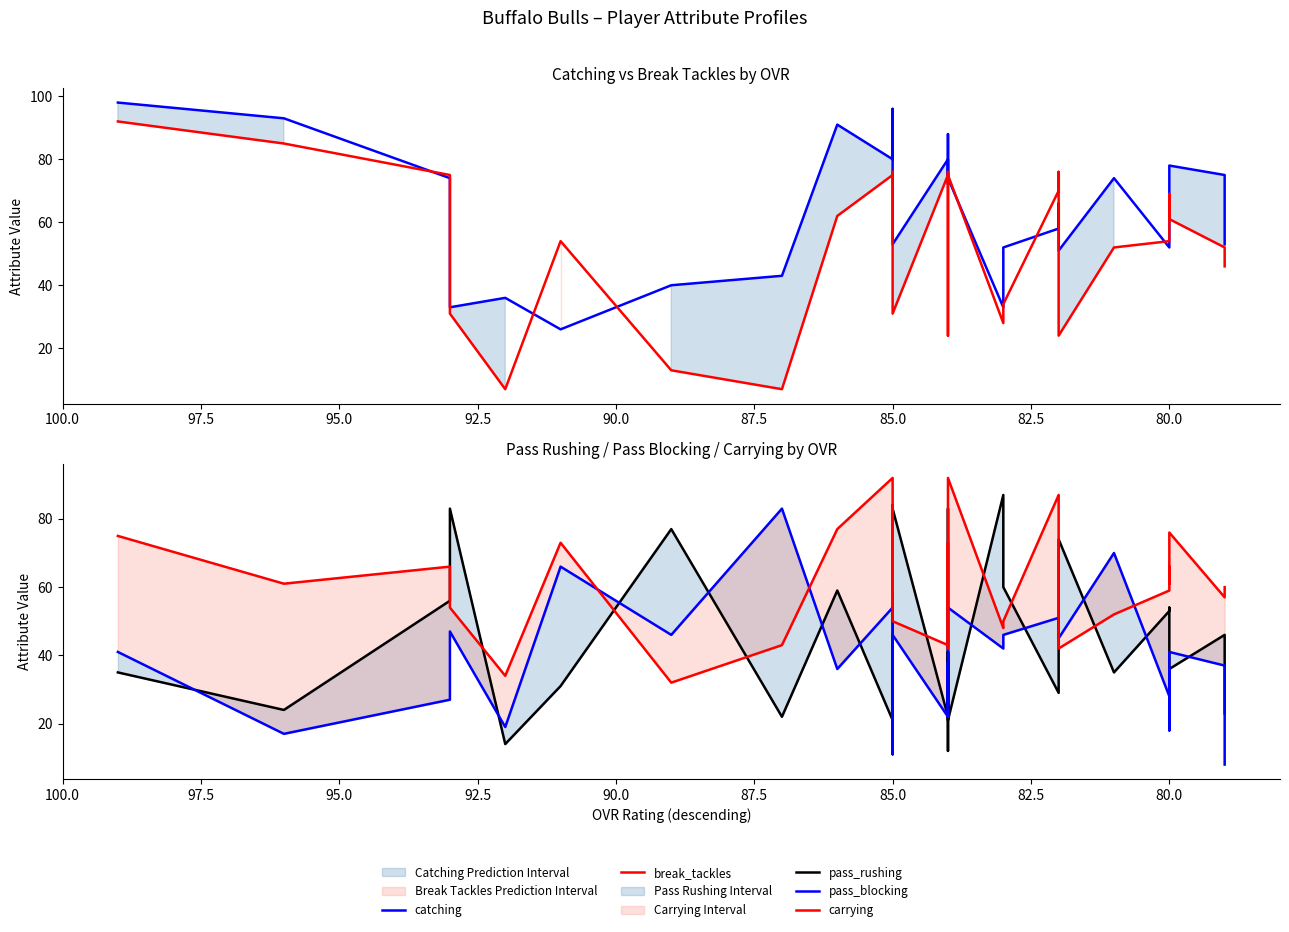

The catching series shows 29 at 21. True or false?

False